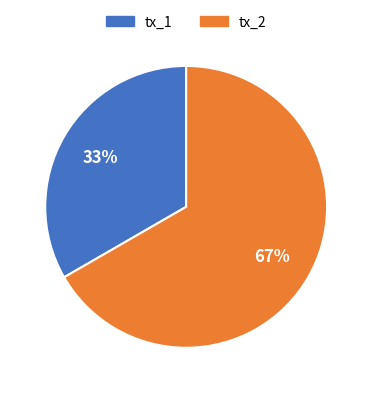

How many slices are in this pie chart?

2